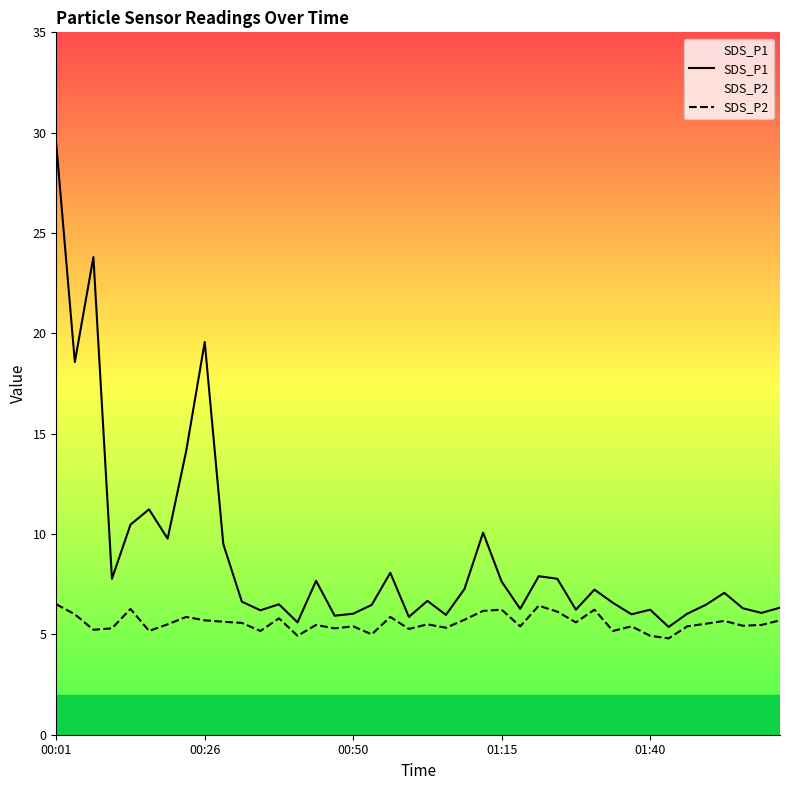

List the series in order of their peak value, highest first.

SDS_P1, SDS_P2